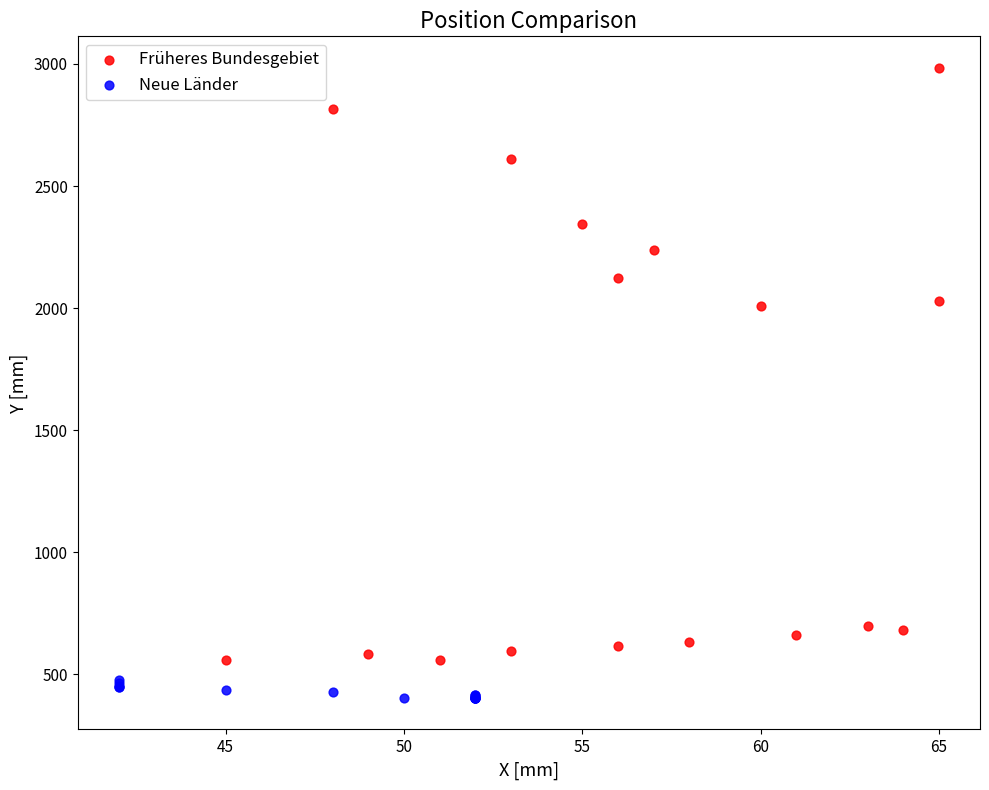

Which series contains the lowest Y value?

Neue Länder